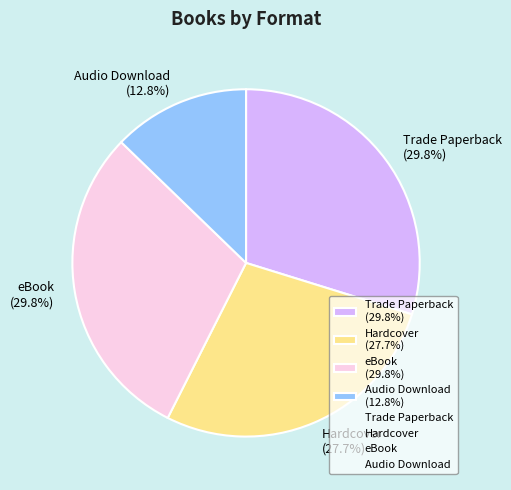

To the nearest percent, what portion does eBook represent?

30%